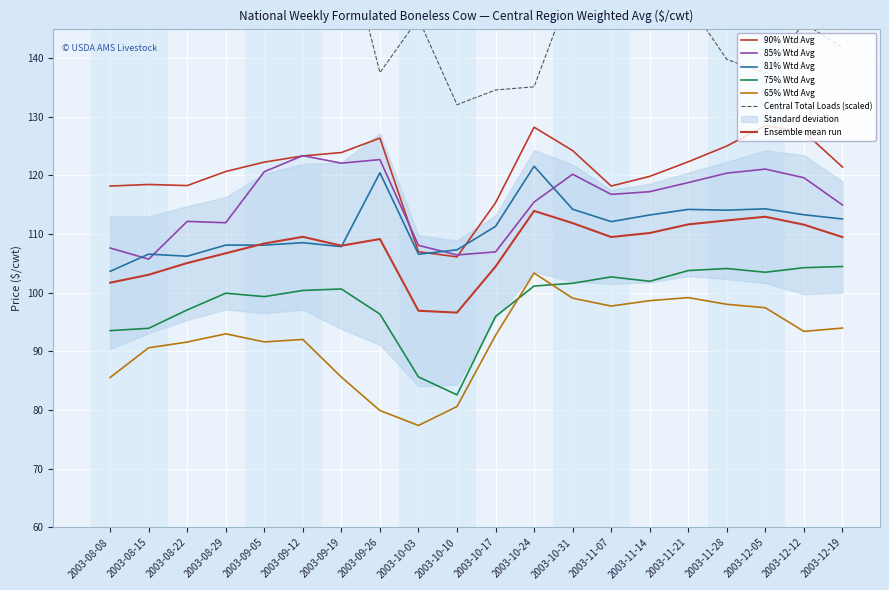

What position from the right is 2003-12-05?

3